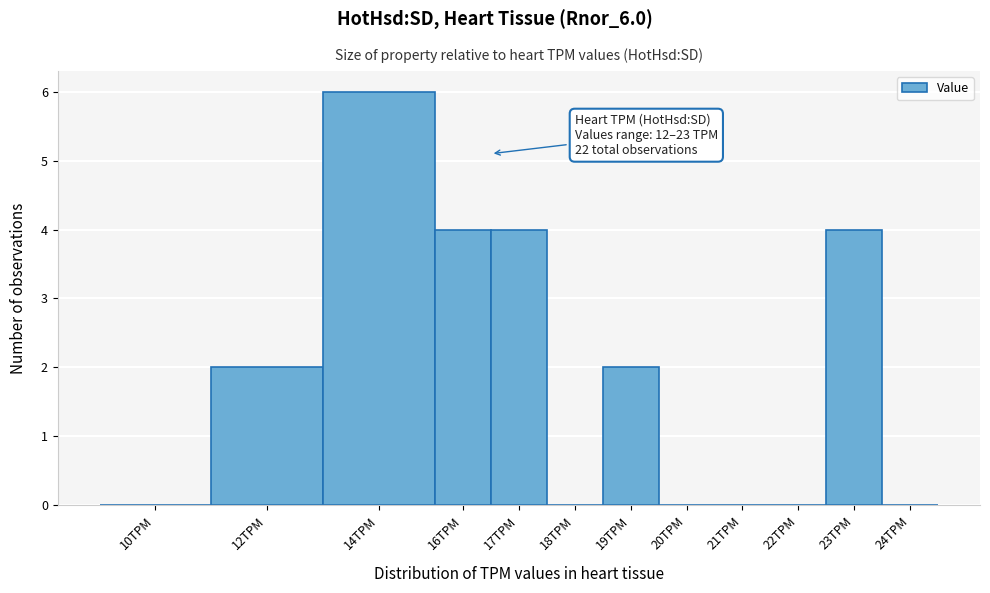

Reading right to left, extract all data points from this chart.

24TPM=0	23TPM=4	22TPM=0	21TPM=0	20TPM=0	19TPM=2	18TPM=0	17TPM=4	16TPM=4	14TPM=6	12TPM=2	10TPM=0